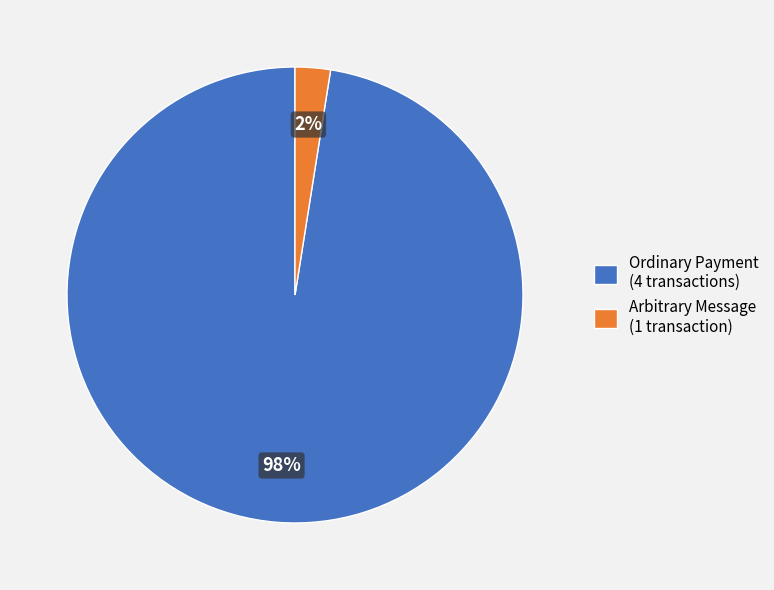

To the nearest percent, what is the combined percentage of Arbitrary Message (1 transaction) and Ordinary Payment (4 transactions)?

100%